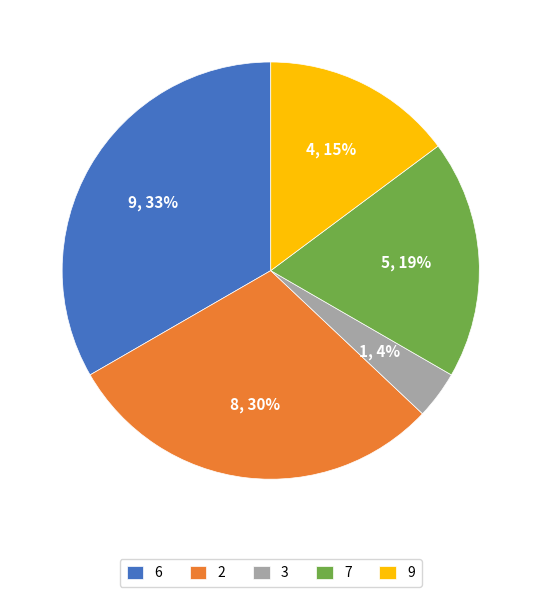

Which has a higher value, 9 or 6?

6